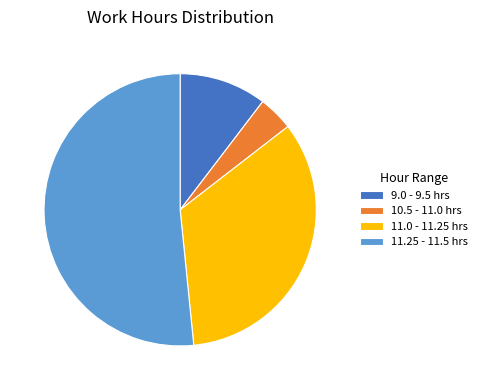

Rank the categories by value from lowest to highest.

10.5 - 11.0 hrs, 9.0 - 9.5 hrs, 11.0 - 11.25 hrs, 11.25 - 11.5 hrs